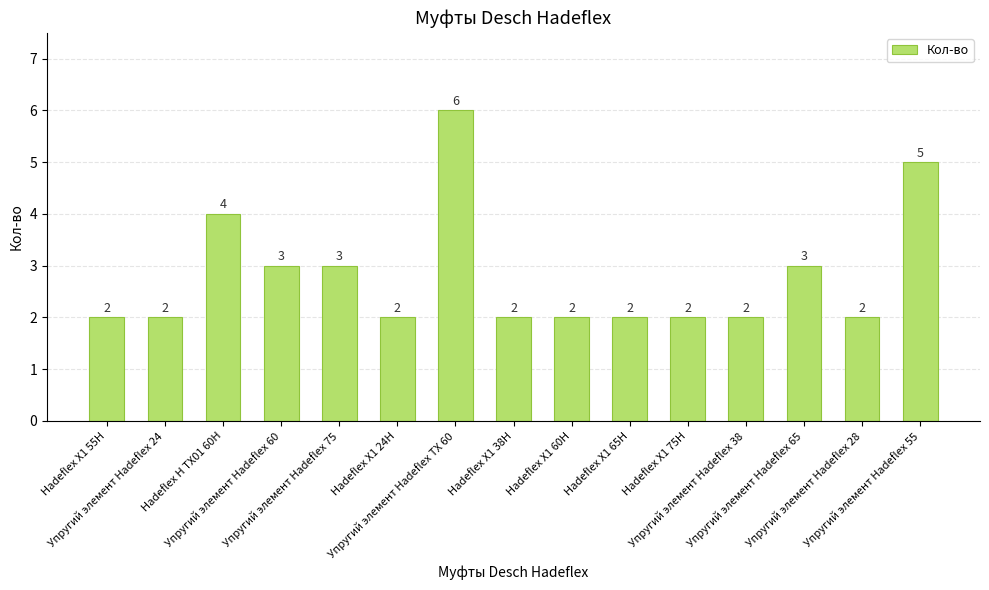

What is the difference between the maximum and minimum values?

4